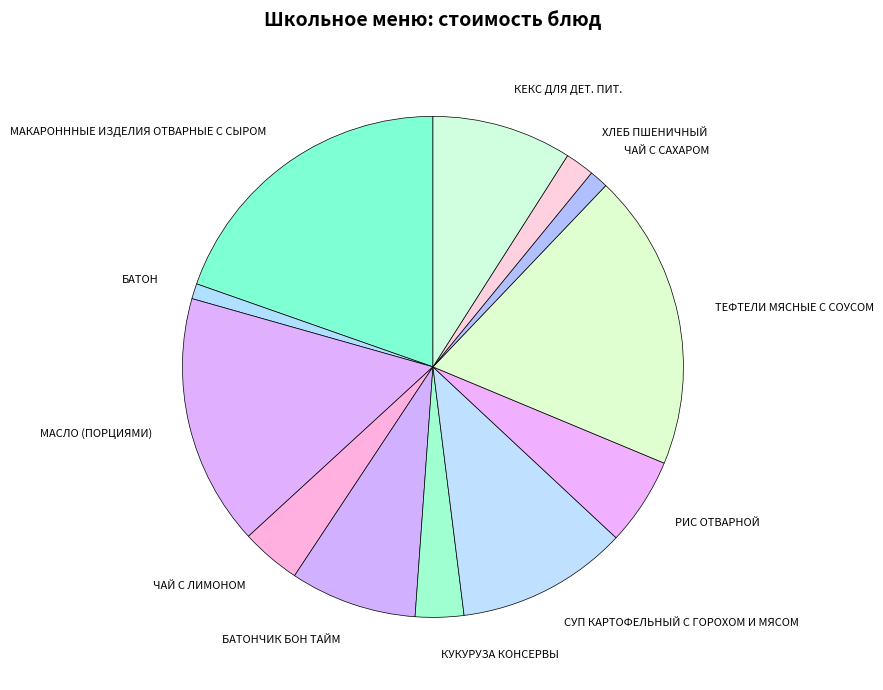

Between БАТОН and РИС ОТВАРНОЙ, which is larger?

РИС ОТВАРНОЙ